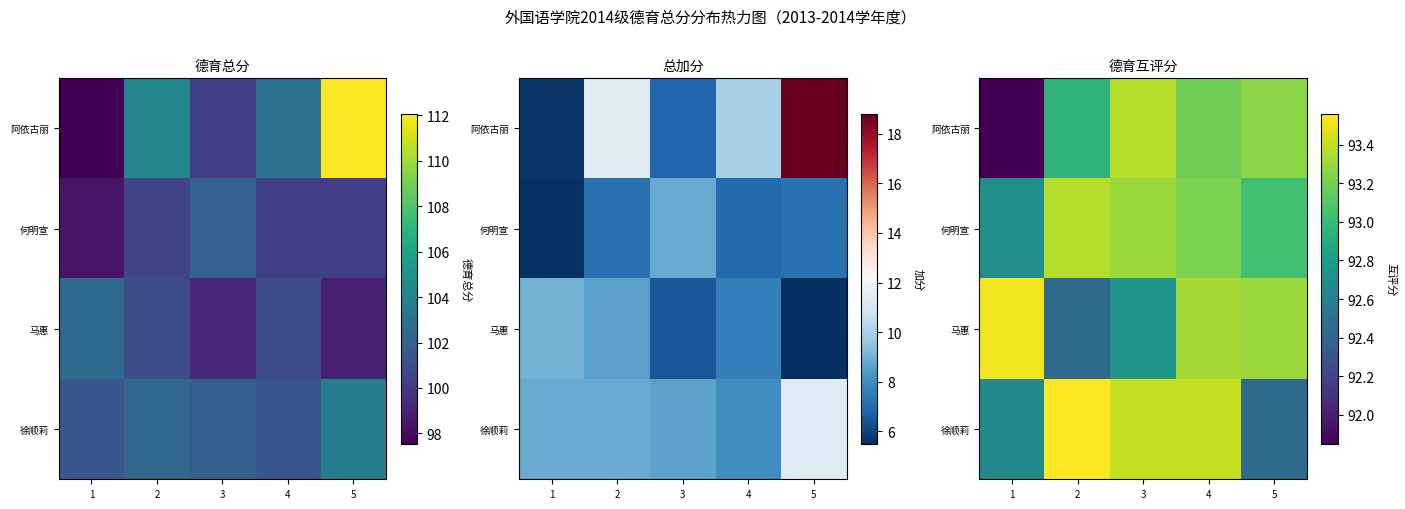

How many 马惠 values are between 92 and 93?

2